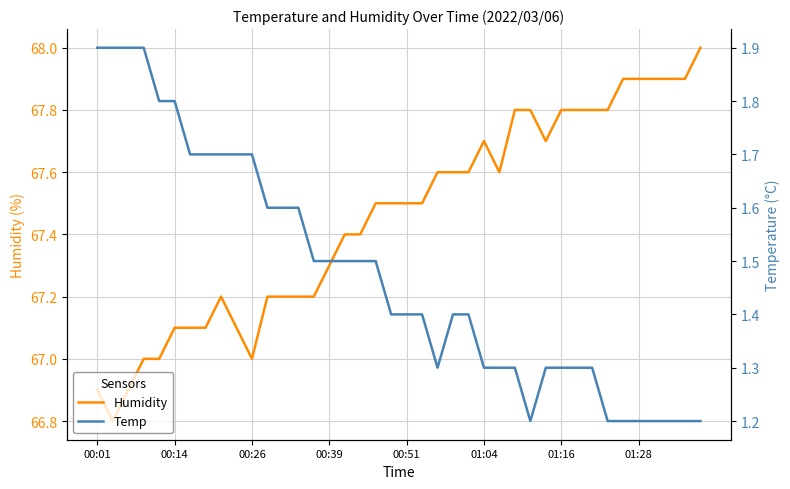

What is the lowest value of the Humidity series?

66.8